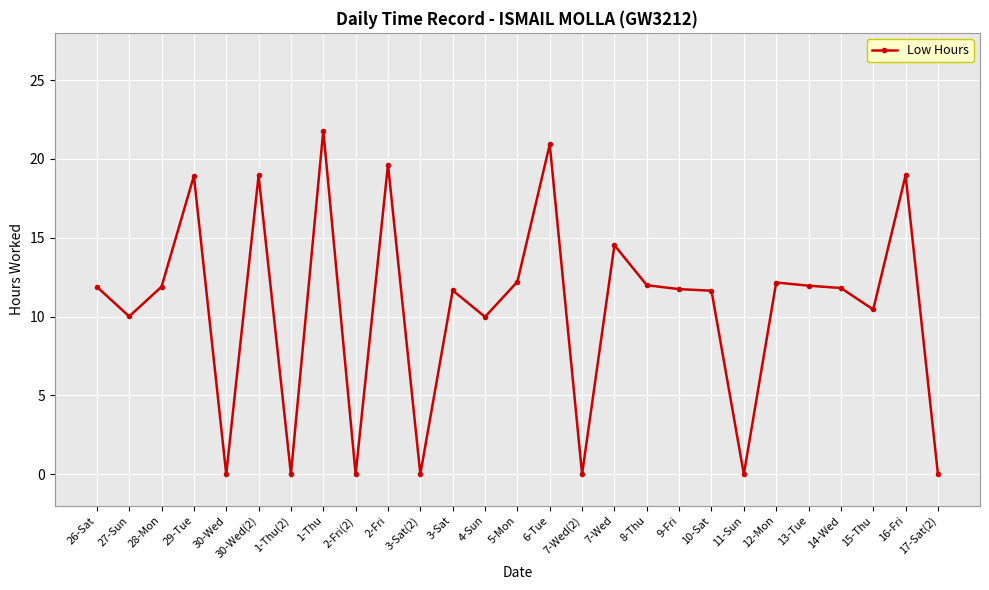

What is the label of the 12th point from the left?

3-Sat